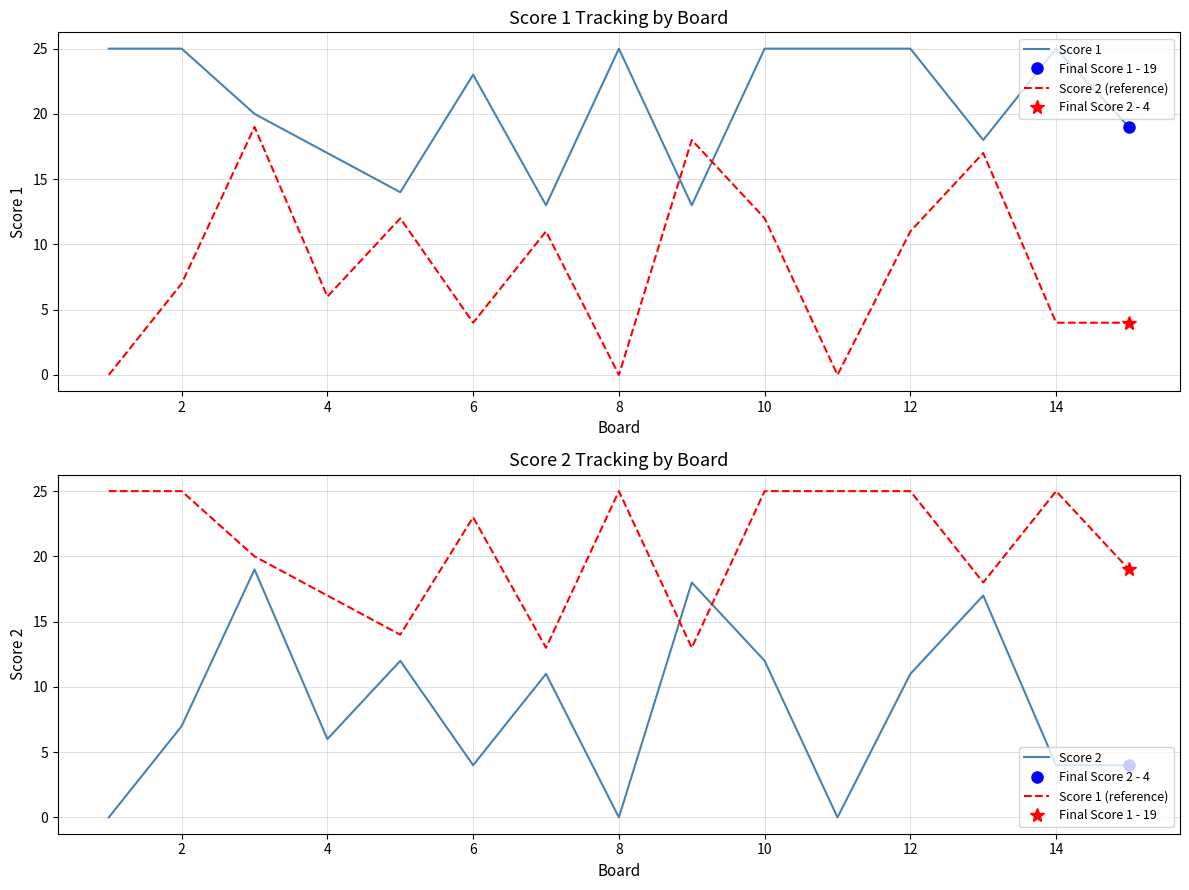

The value of Score 1 at 10 is 25. True or false?

True